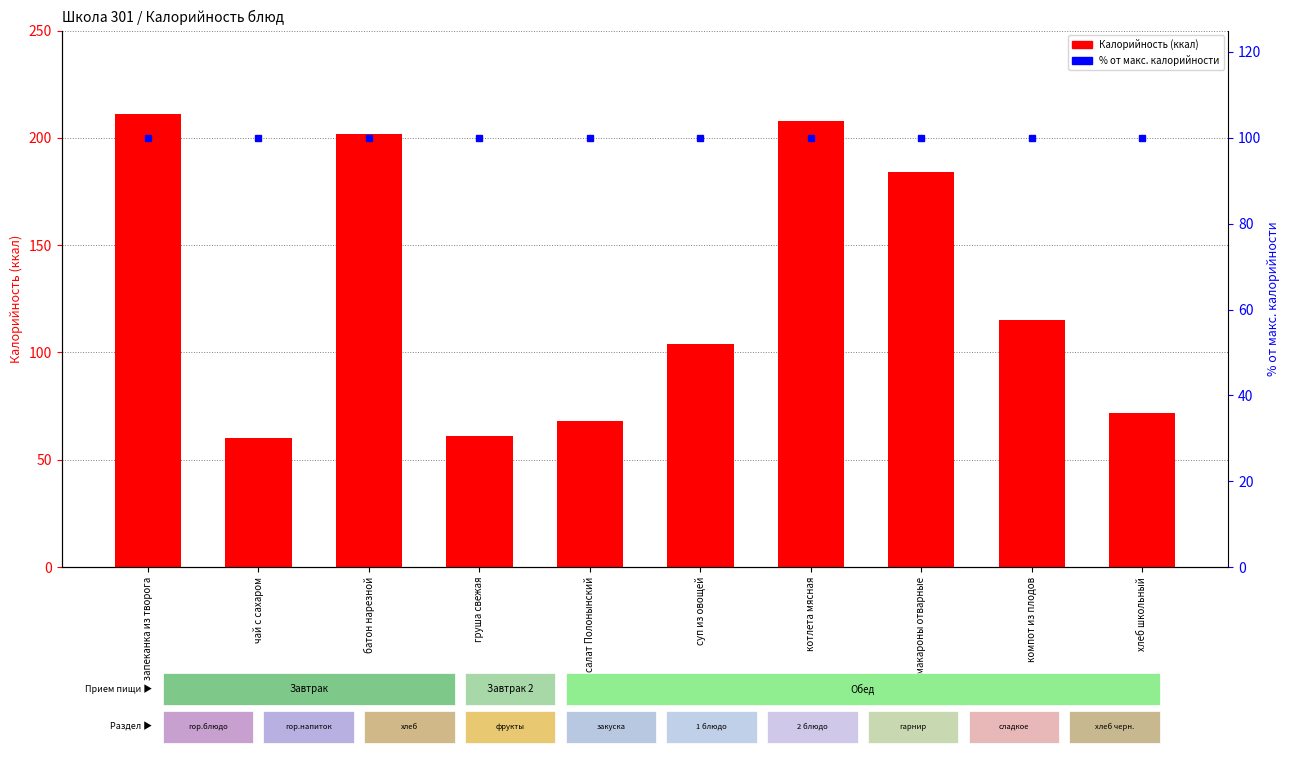

What is the highest value of the % от макс. series?

100